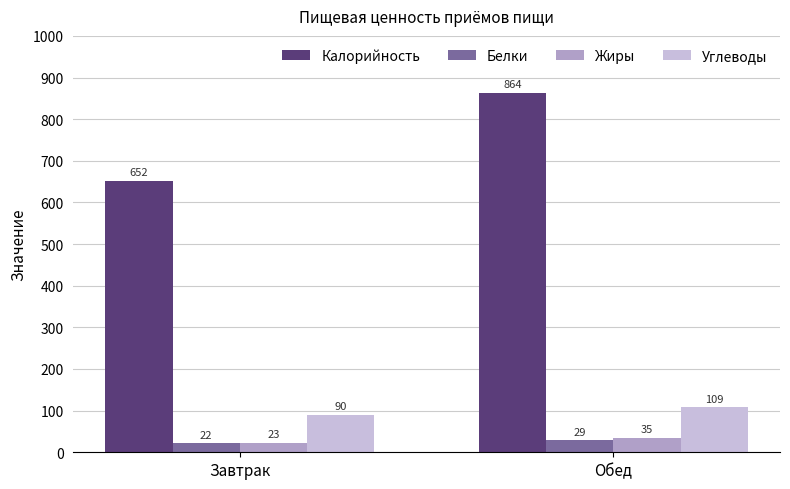

Reading left to right, what are all the values shown in this chart?

Калорийность: 652	864
Белки: 22	29
Жиры: 23	35
Углеводы: 90	109